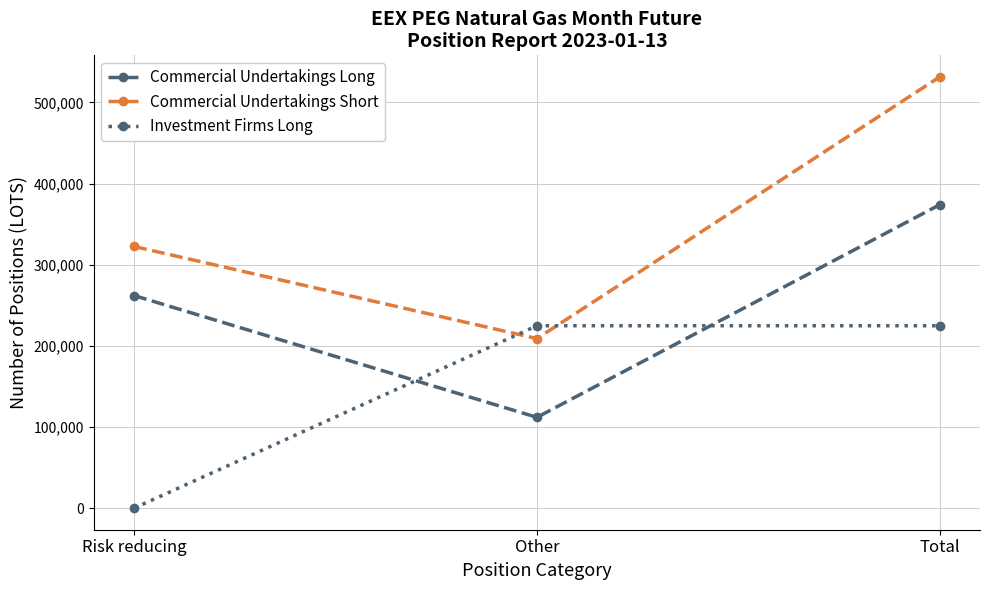

What is the value of the Commercial Undertakings Long point at the 1st from the left?

261937